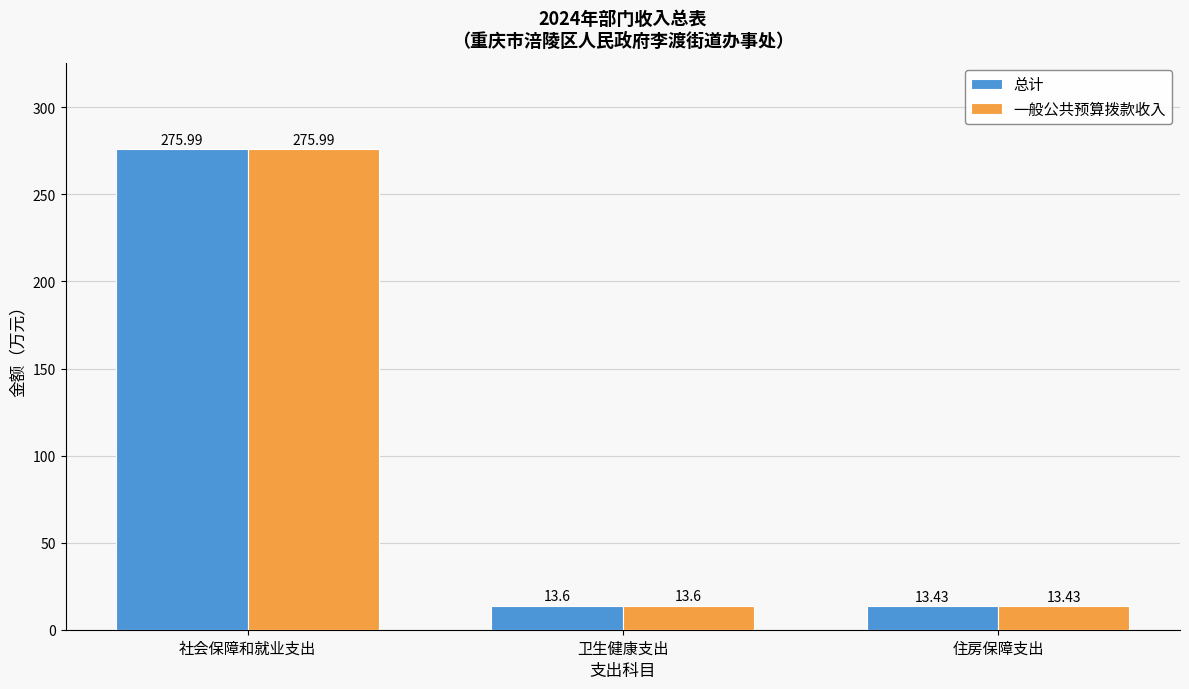

How many bars are there in total?

6